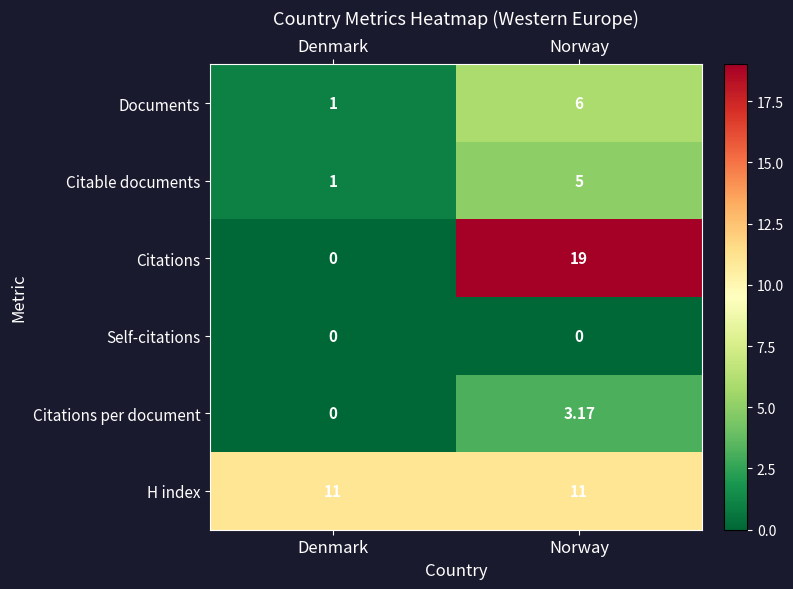

At which category is the sum across all series the highest?

Norway